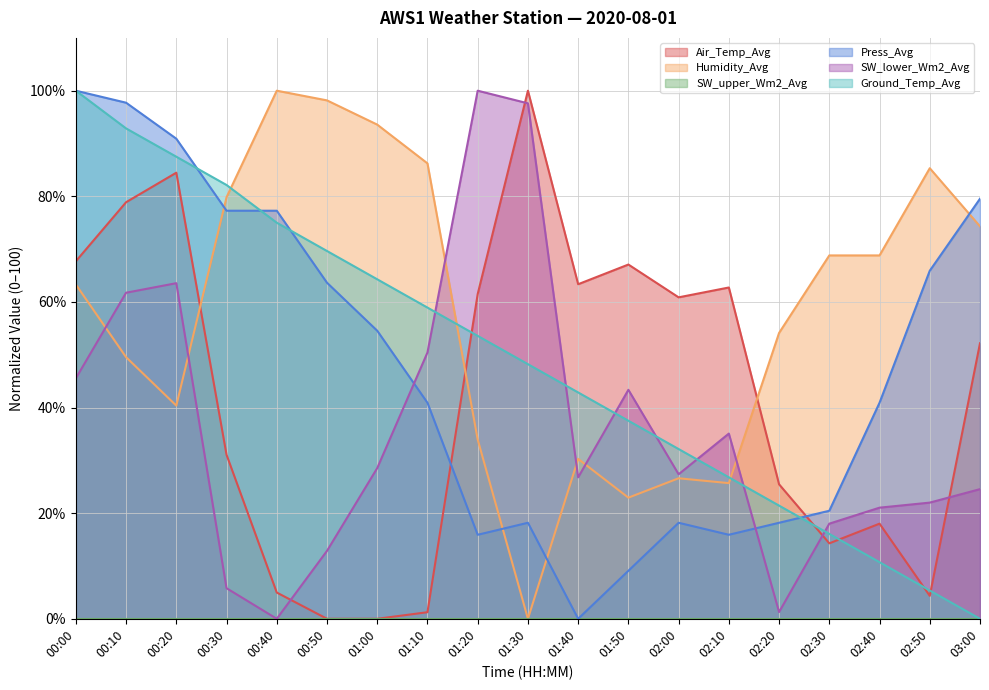

What position from the right is 00:00?

19